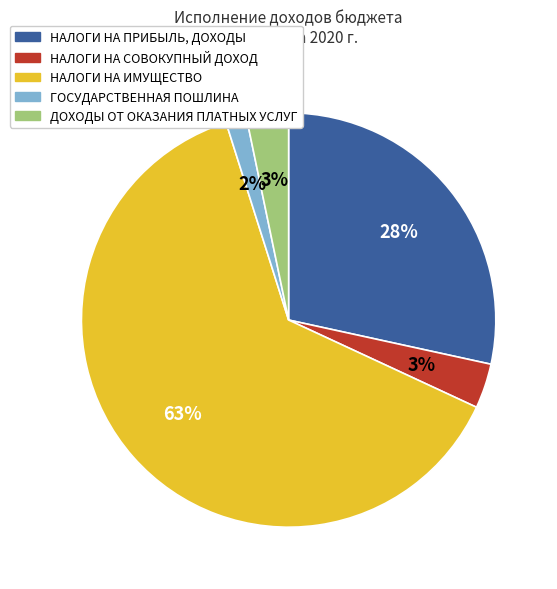

To the nearest percent, what is the combined percentage of НАЛОГИ НА ИМУЩЕСТВО and НАЛОГИ НА ПРИБЫЛЬ, ДОХОДЫ?

92%